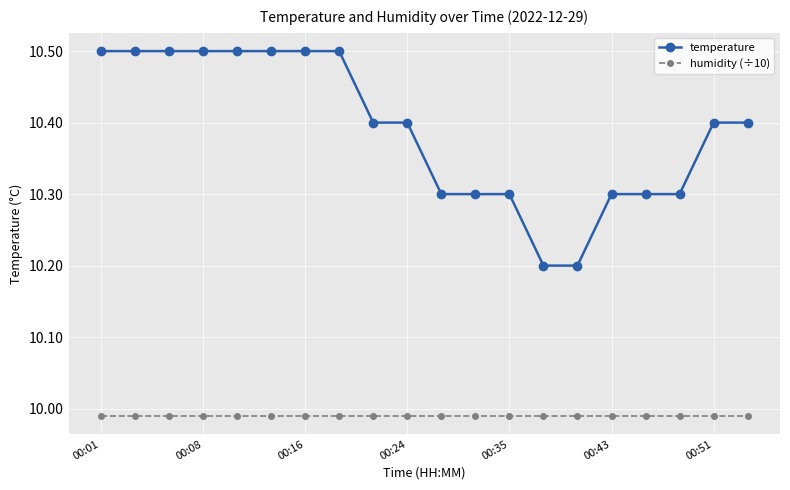

True or false: temperature and humidity (÷10) cross at least once.

False